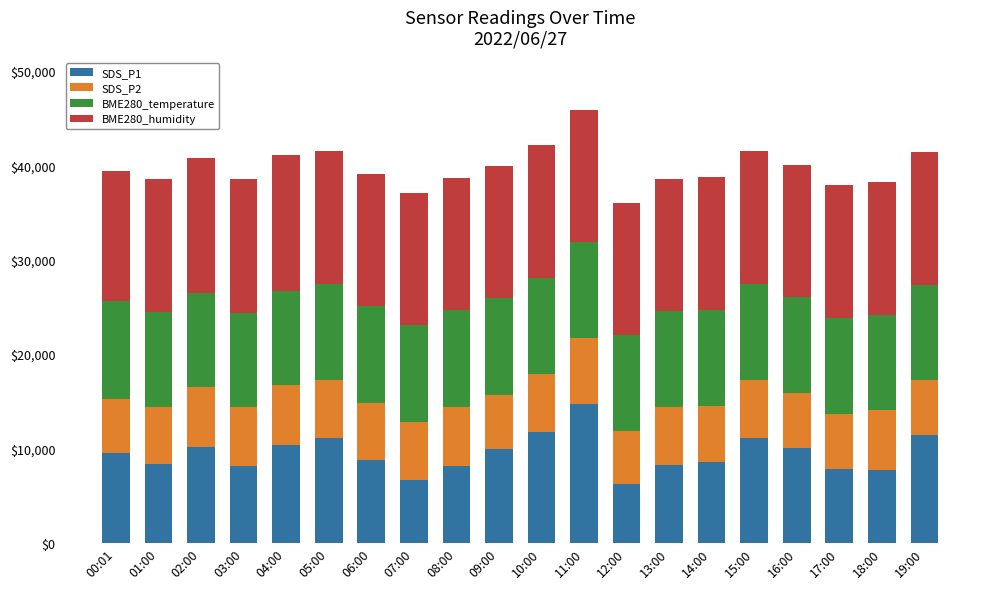

What is the maximum value for SDS_P1?

14740